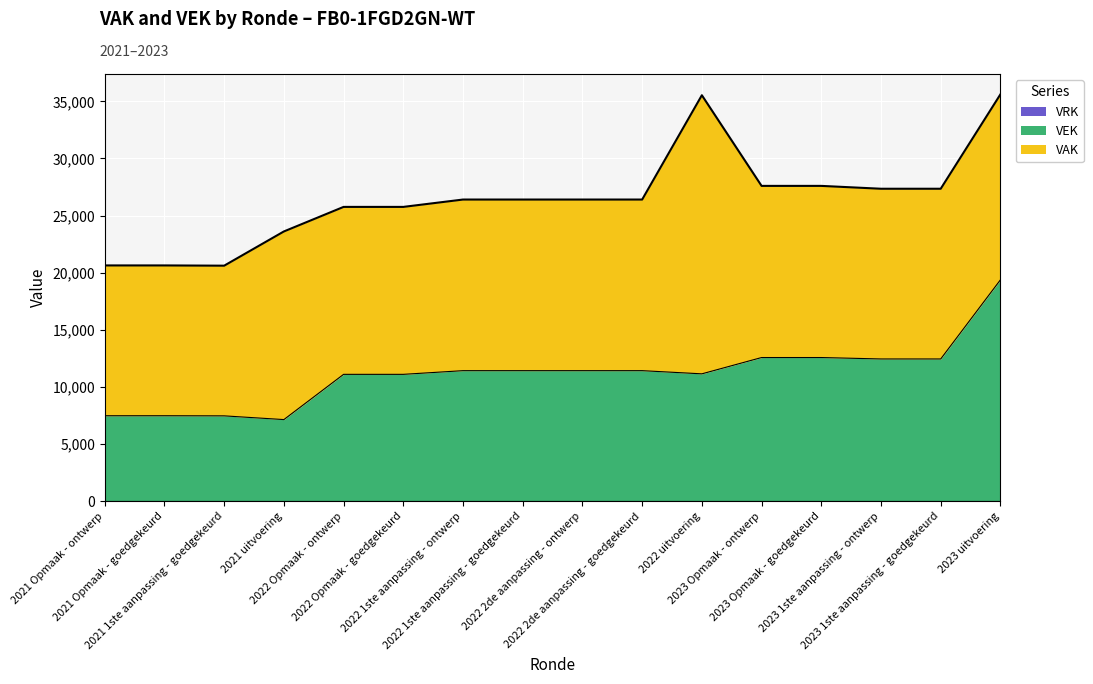

What is the label of the 4th point from the left?

2021 uitvoering